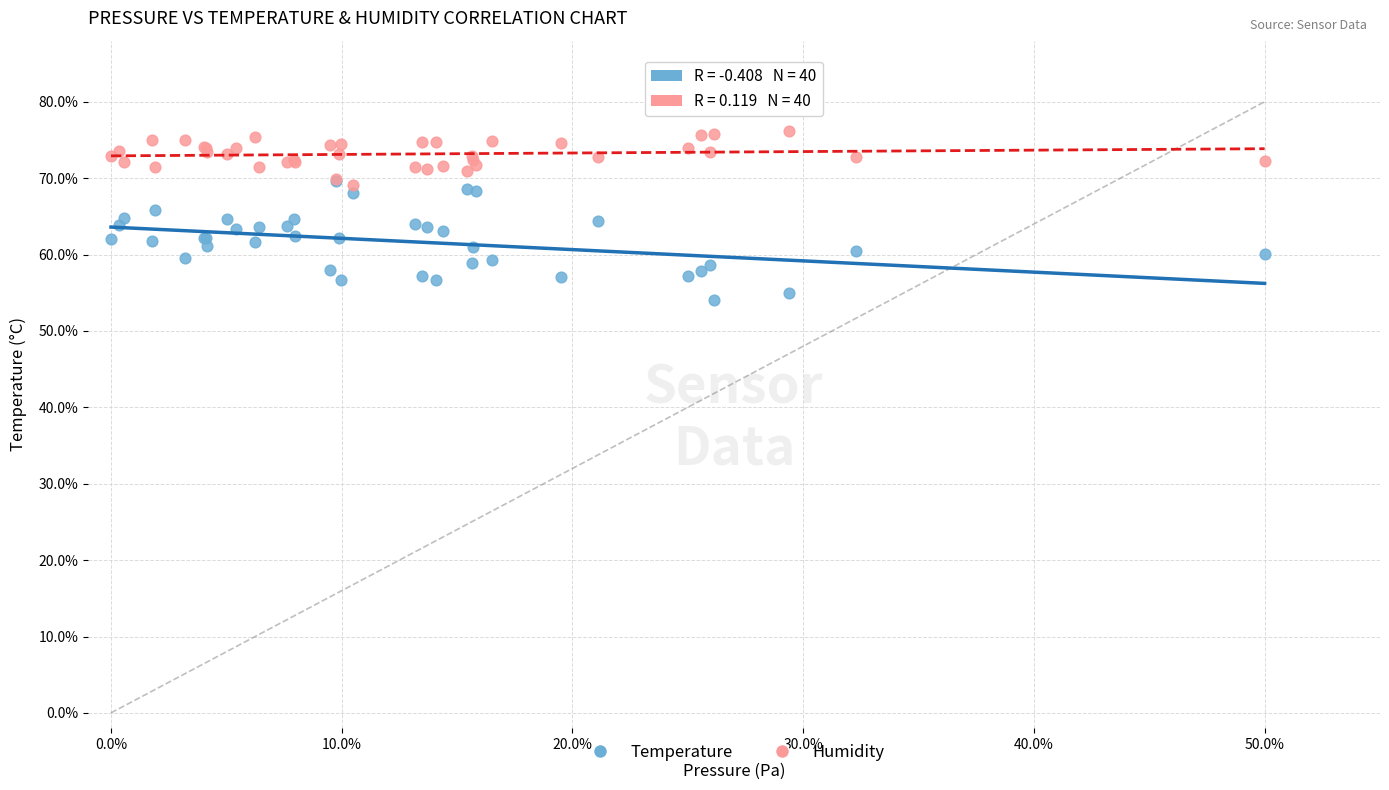

Which series has the widest spread of Y values?

Temperature